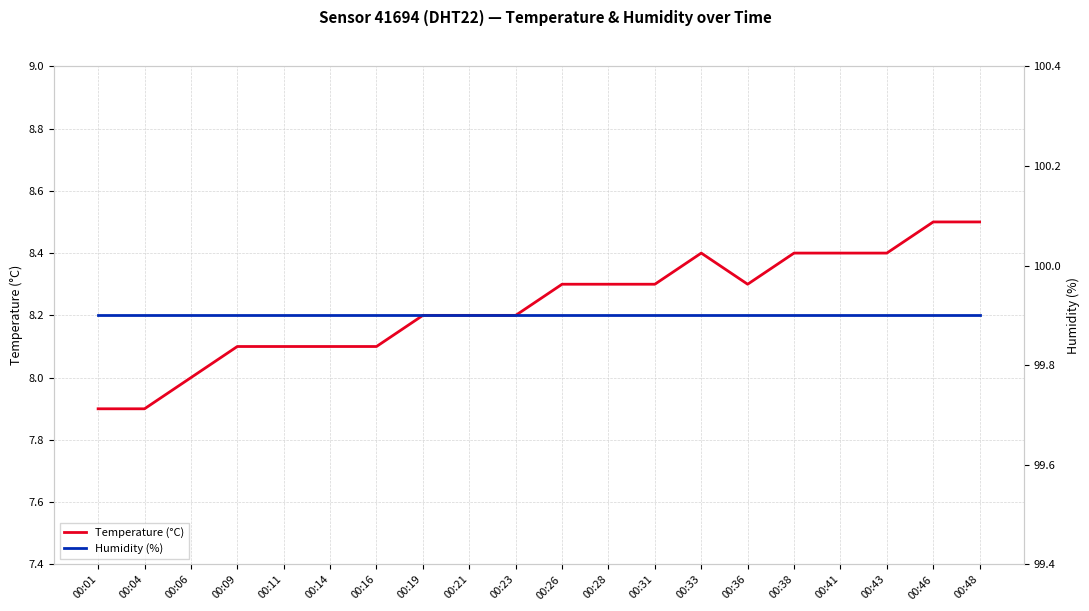

Read the Humidity (%) value at 00:21.

99.9